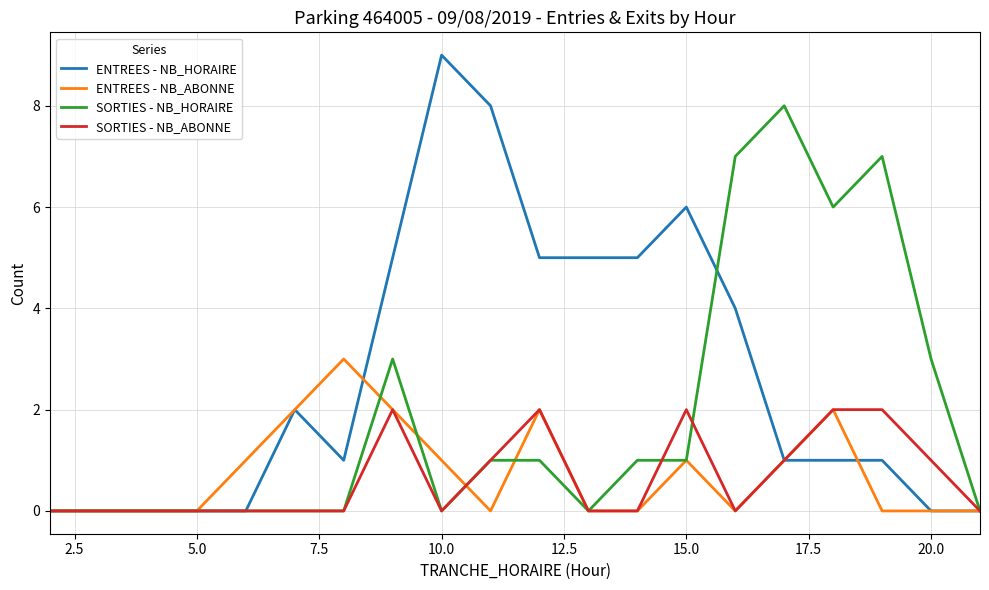

Which series has the largest total across all categories?

ENTREES - NB_HORAIRE